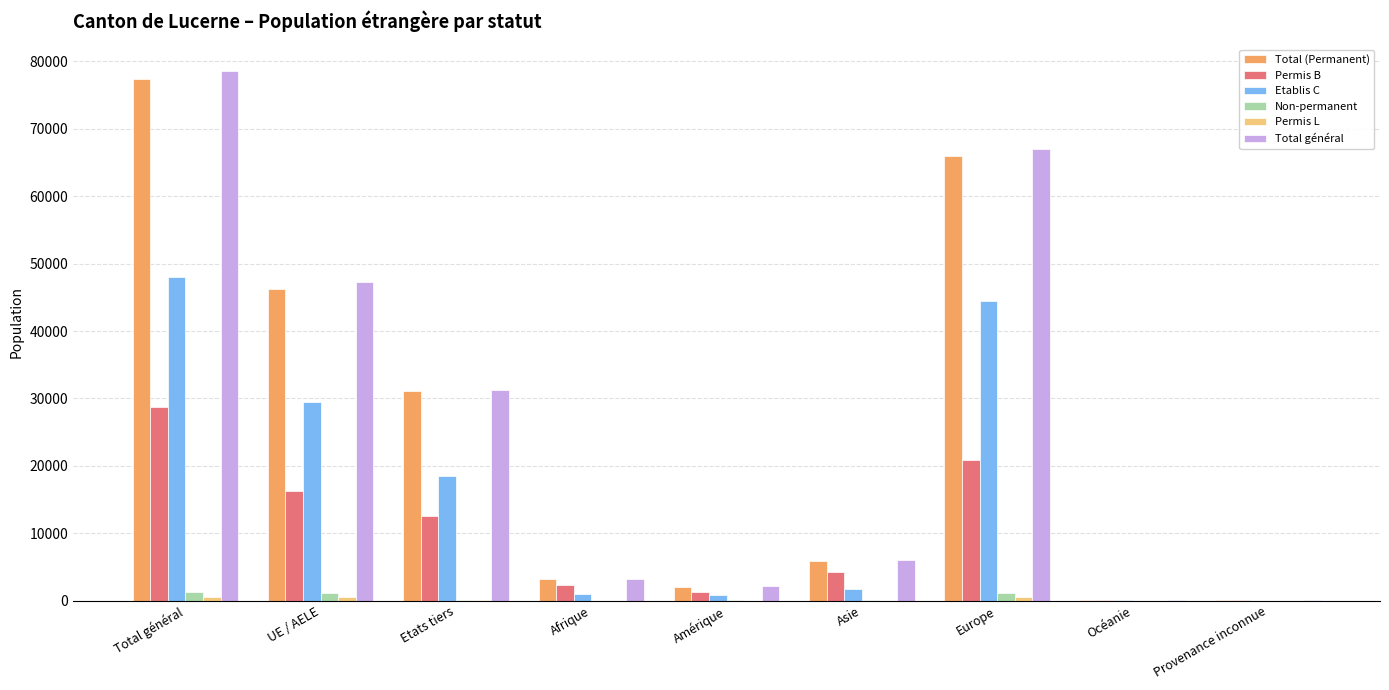

What is the approximate value of Etablis C at Total général, to the nearest 50?

48000